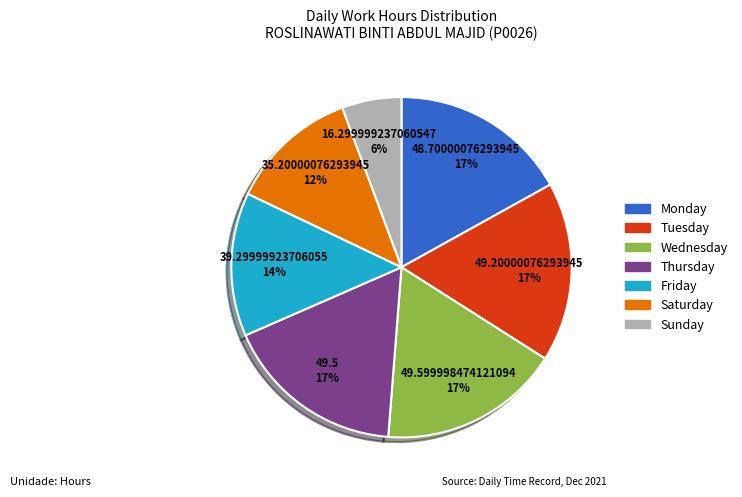

Does any single category account for the majority?

No